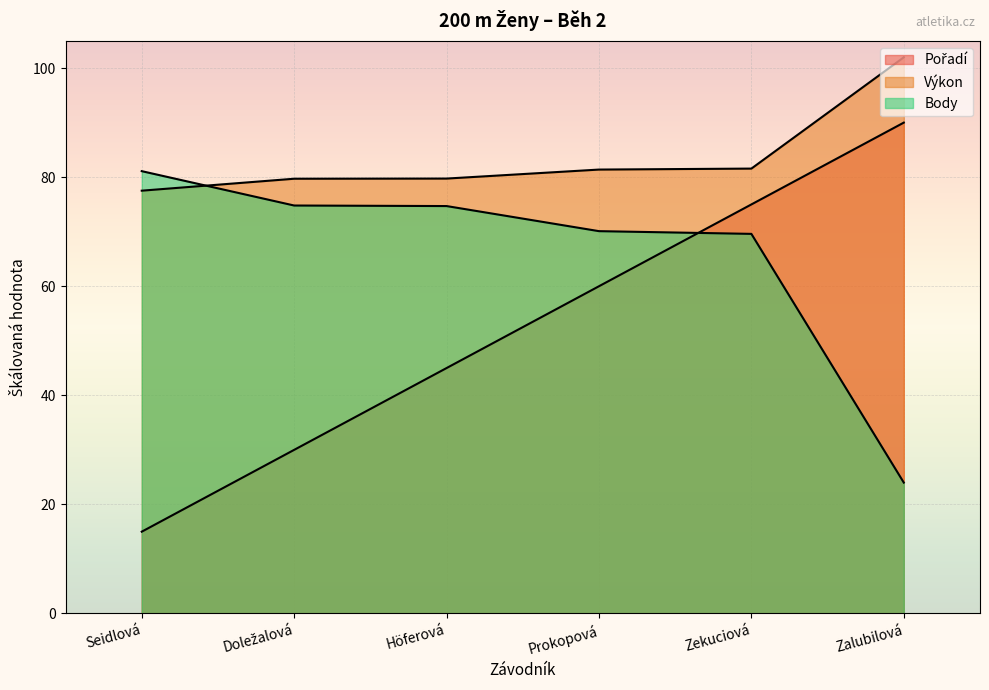

What is the label of the 1st point from the right?

Zalubilová